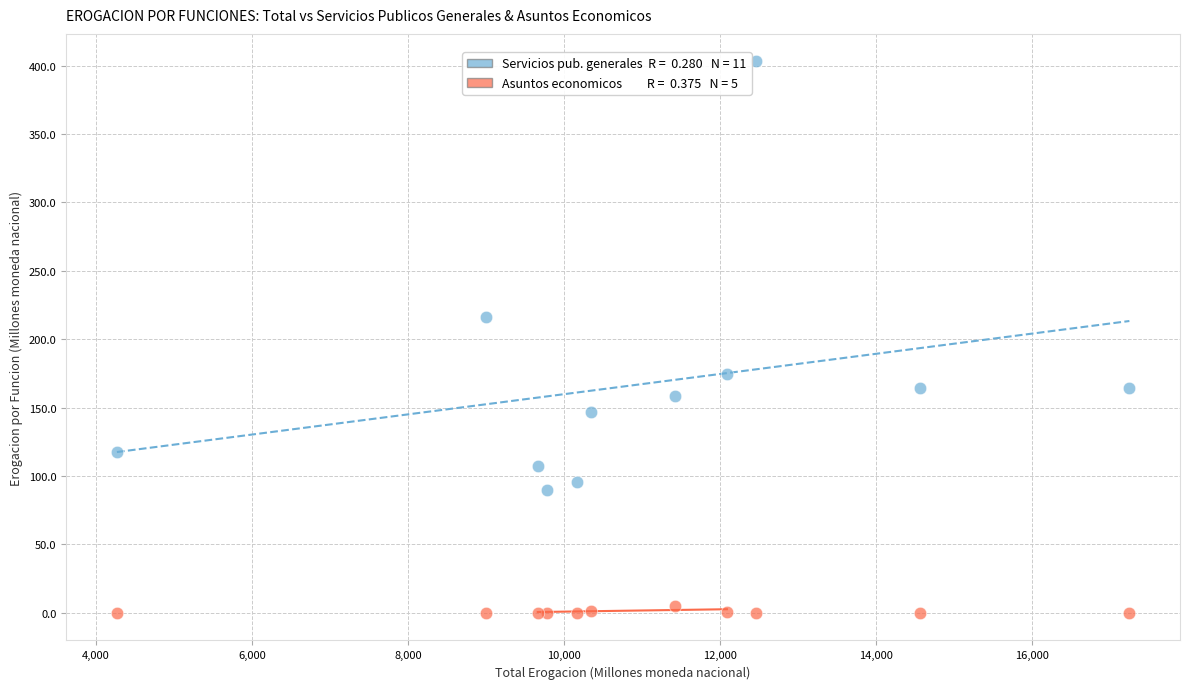

Across all series, what Y value is closest to 201?

216.0